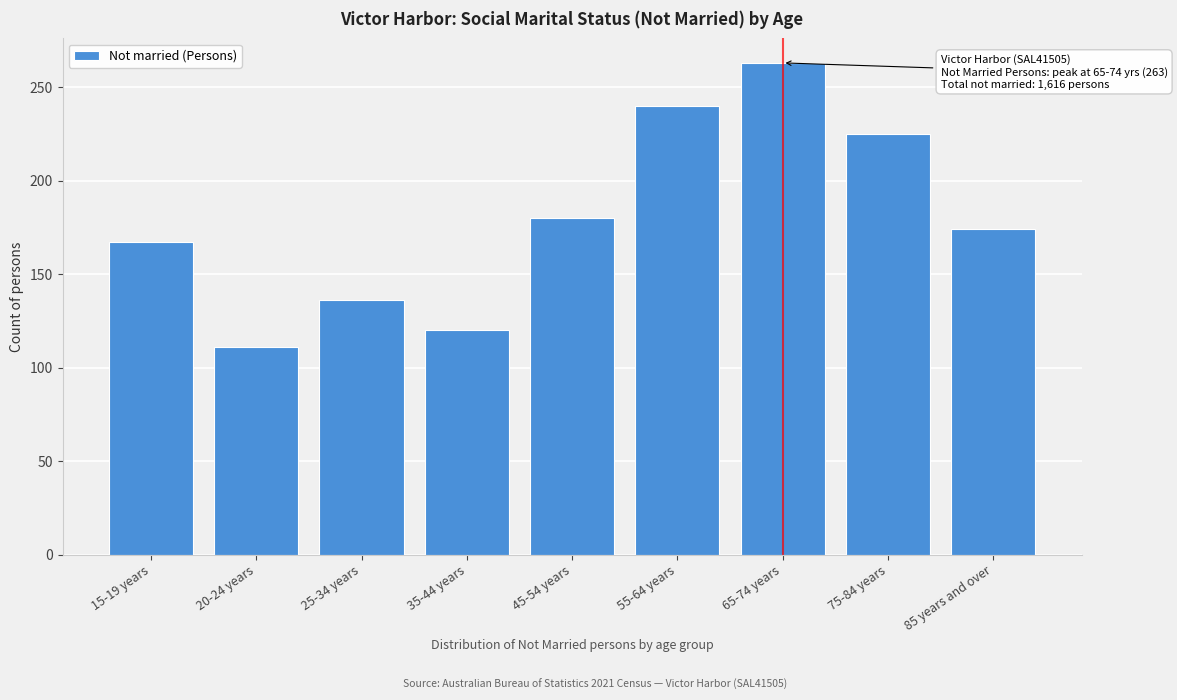

Reading right to left, transcribe all the data shown in this chart.

174	225	263	240	180	120	136	111	167